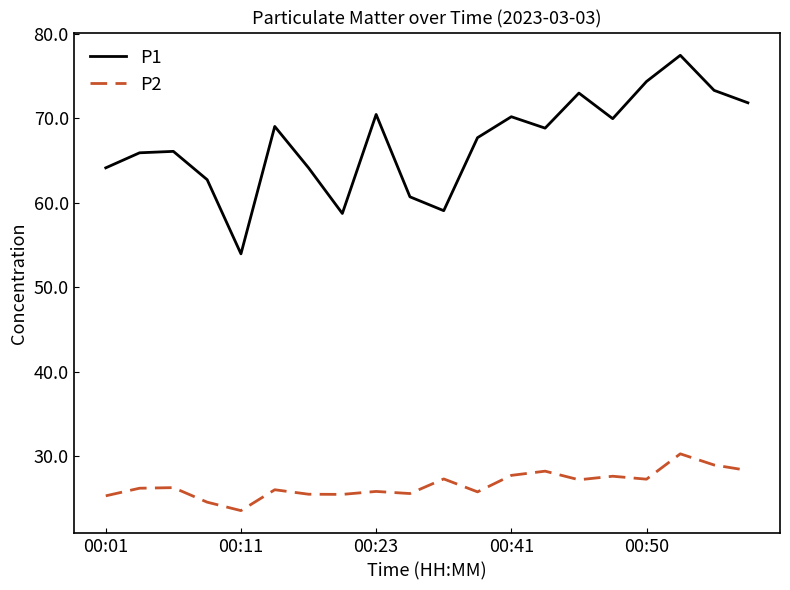

What is the difference between the maximum and minimum values in the P2 series?

6.7